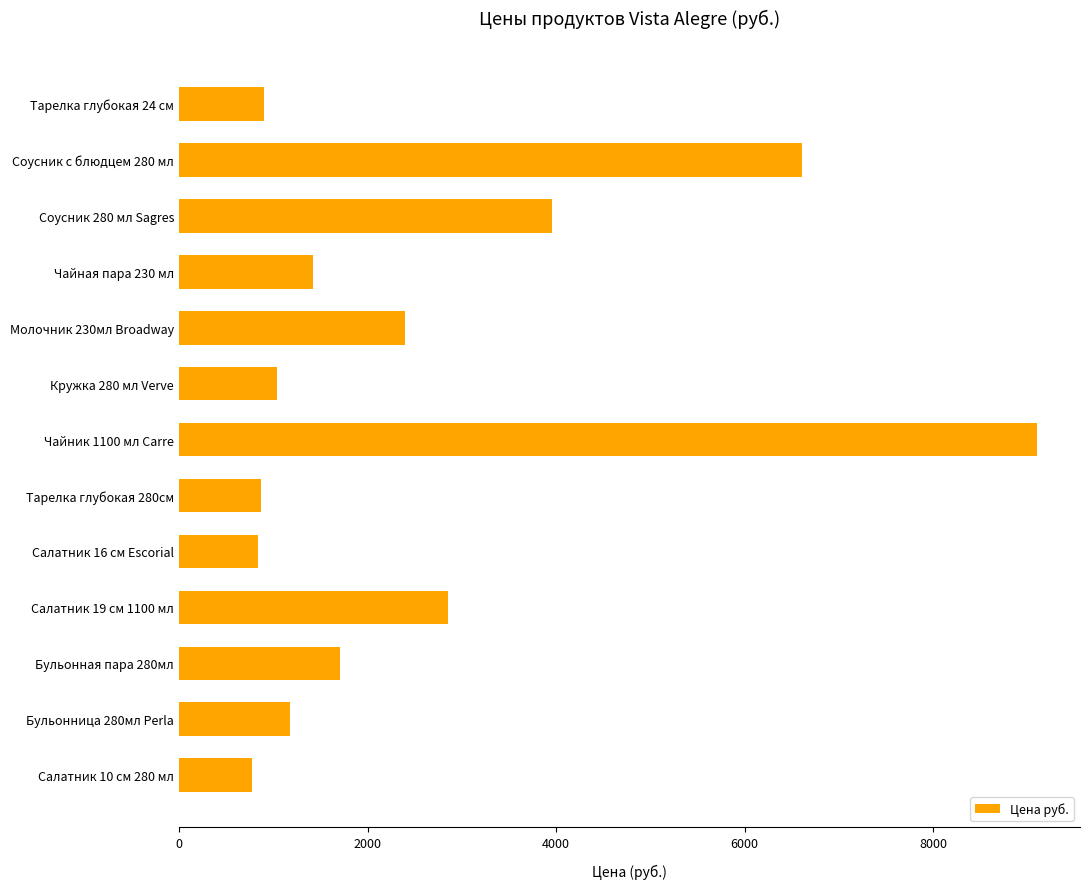

What is the change in value from Соусник 280 мл Sagres to Салатник 19 см 1100 мл?

-1106